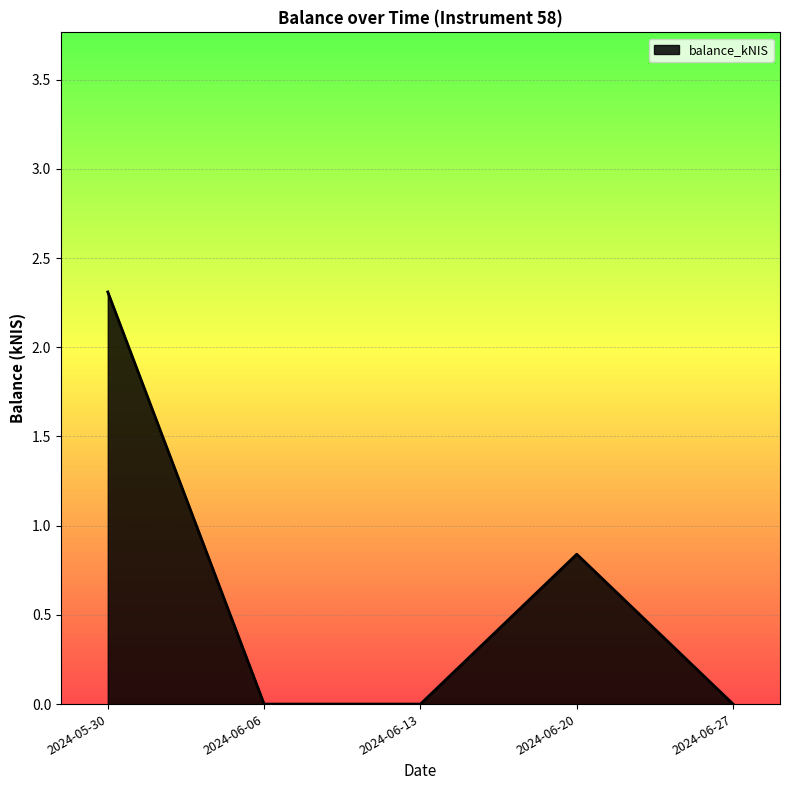

Which label corresponds to the largest value in the chart?

2024-05-30